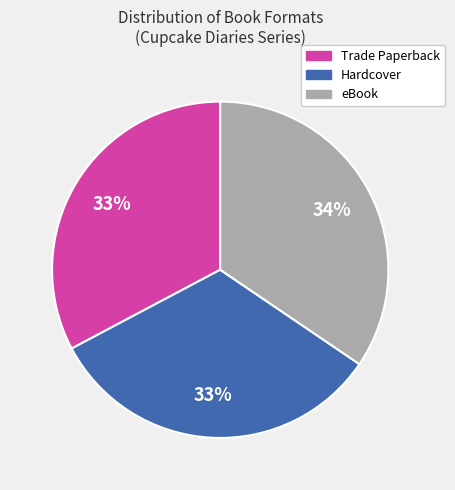

How many segments does this pie chart have?

3